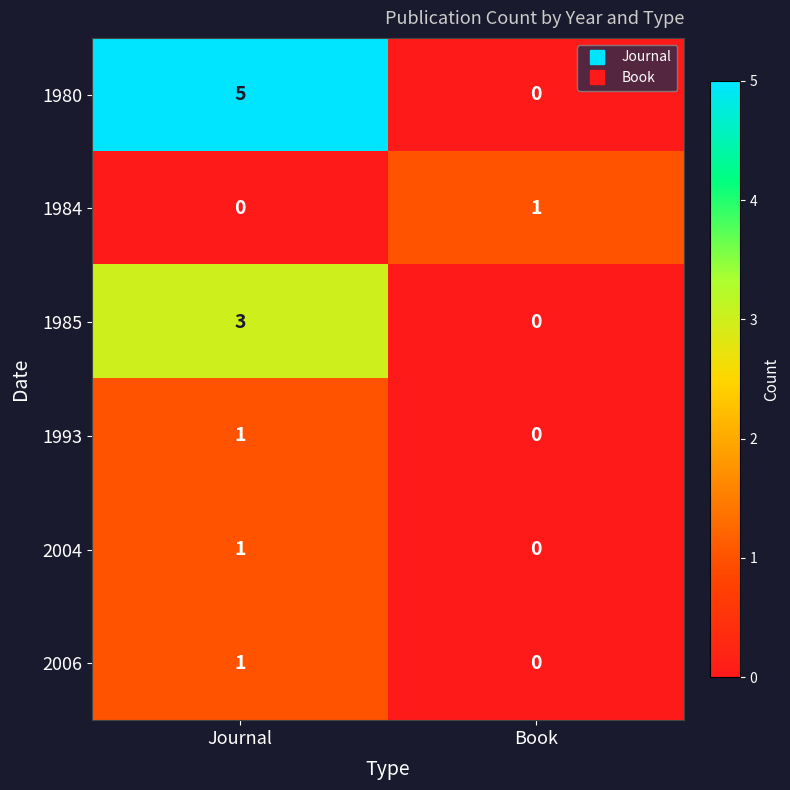

List the labels in order of 2006 value, largest first.

Journal, Book